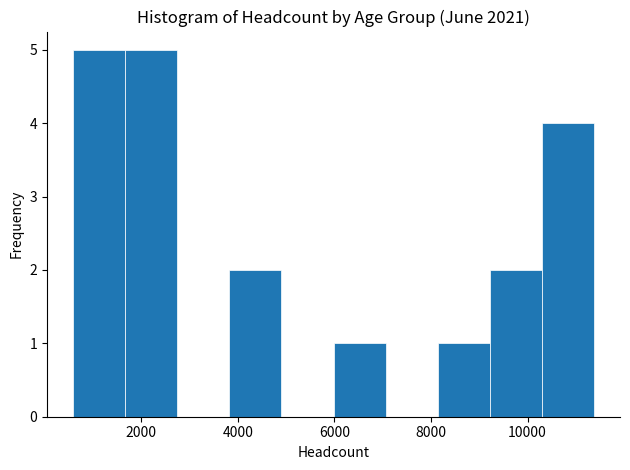

Reading left to right, list every bar in this chart as the range it spans on the x-axis followed by its height. Neither the bar edges nor the heights are printed on the chart, so give them approximately, as read against the axes.

600 to 1600: 5
1600 to 2800: 5
2800 to 3800: 0
3800 to 5000: 2
5000 to 6000: 0
6000 to 7000: 1
7000 to 8200: 0
8200 to 9200: 1
9200 to 10200: 2
10200 to 11400: 4